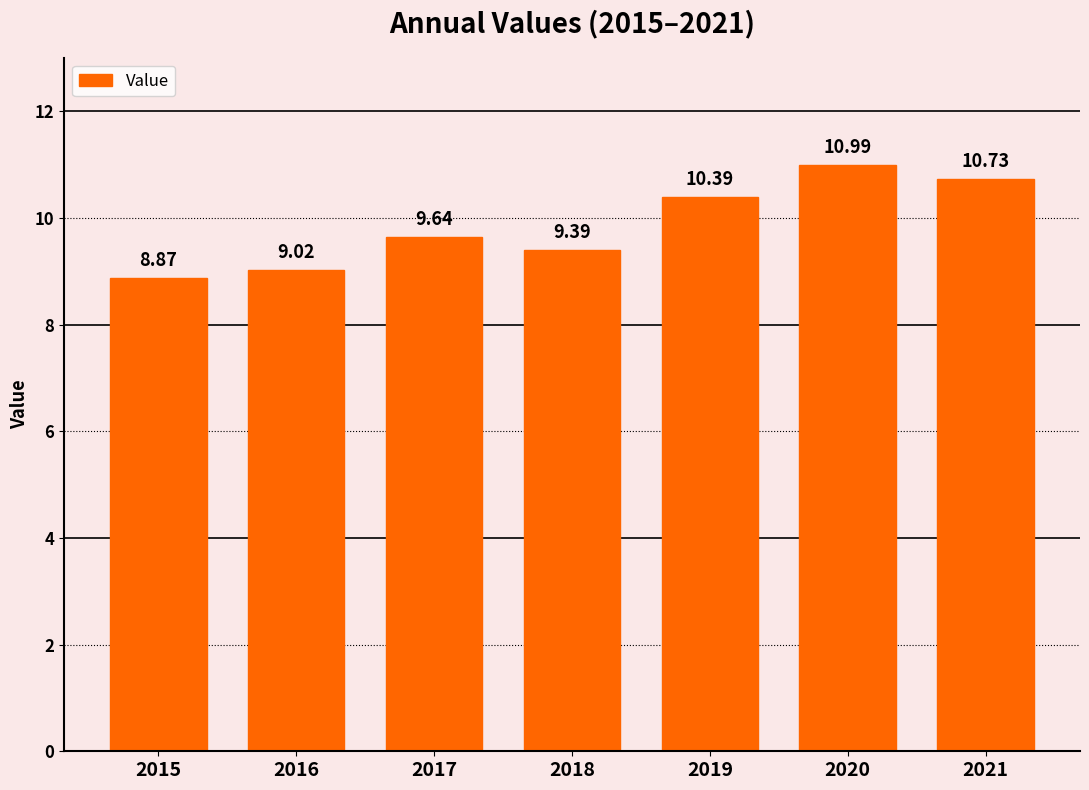

True or false: the data shows 14.7 at 2017.

False